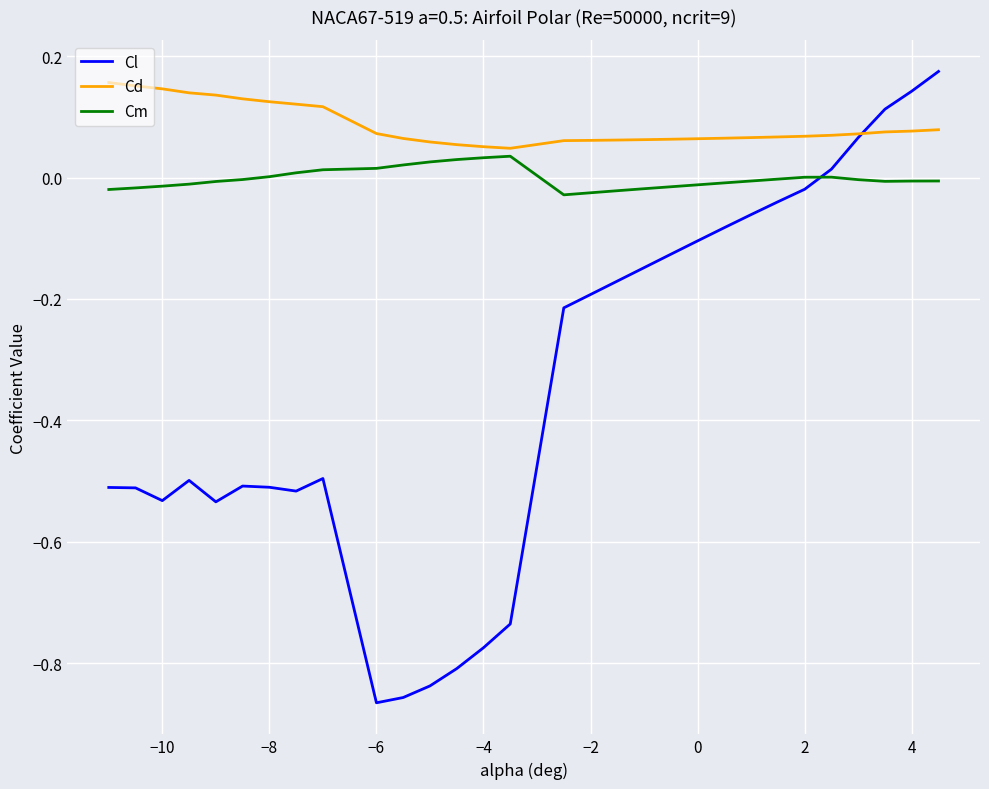

Which series has the largest total across all categories?

Cd